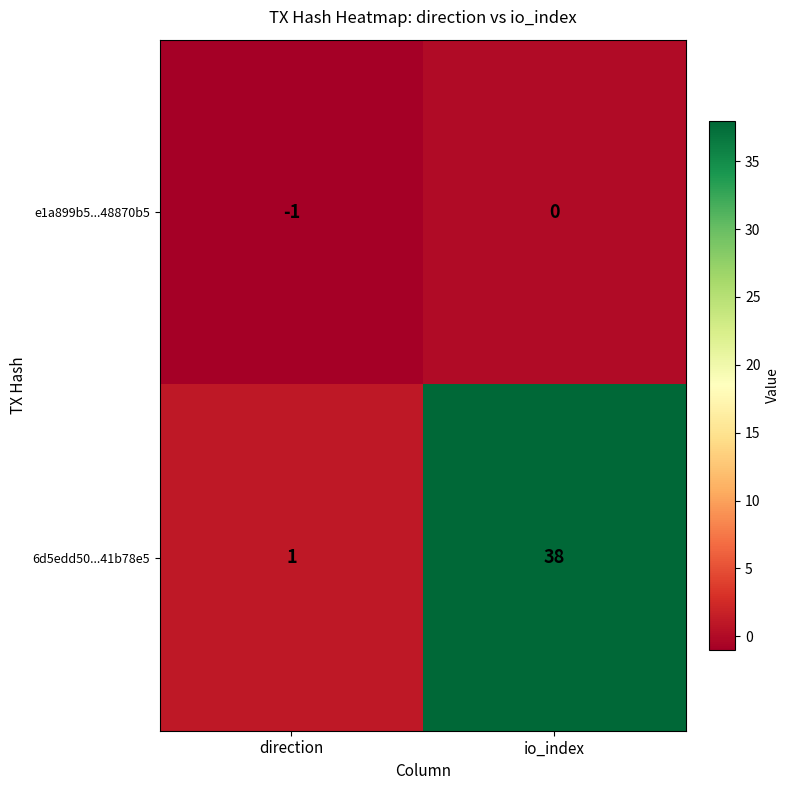

Which series has the largest total across all categories?

6d5edd50...41b78e5